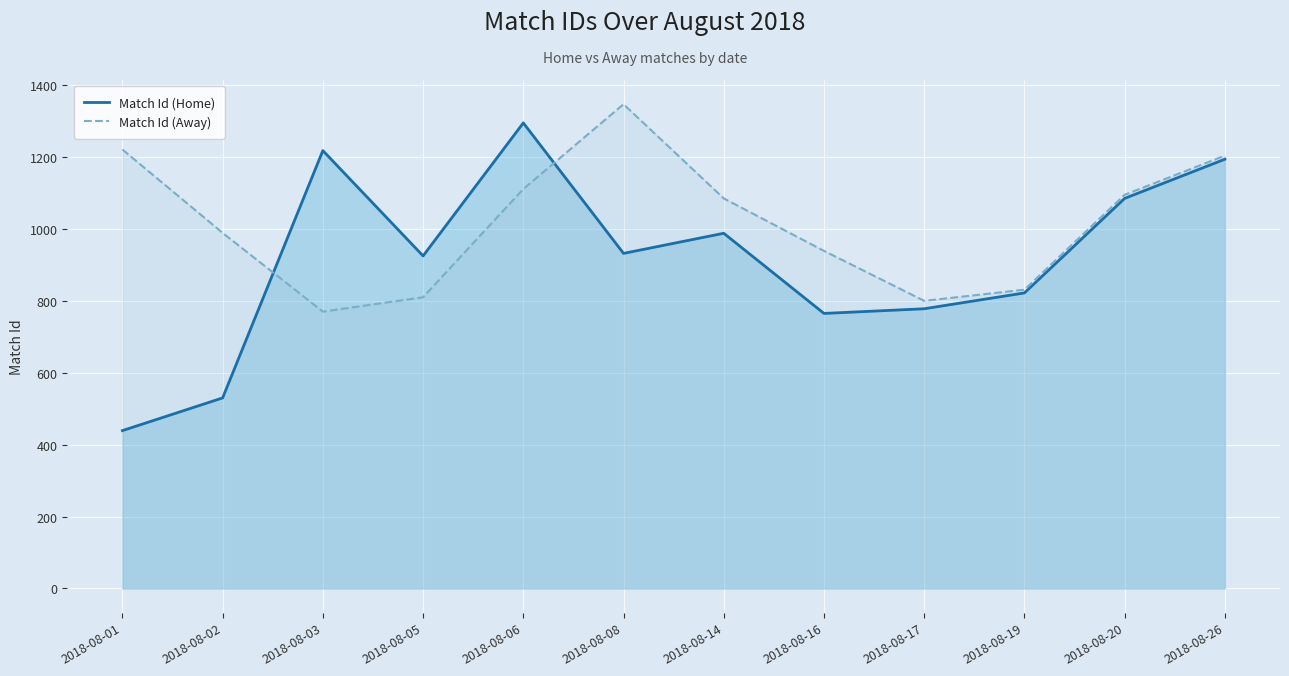

How many interior local peaks does the Match Id (Home) series have?

3